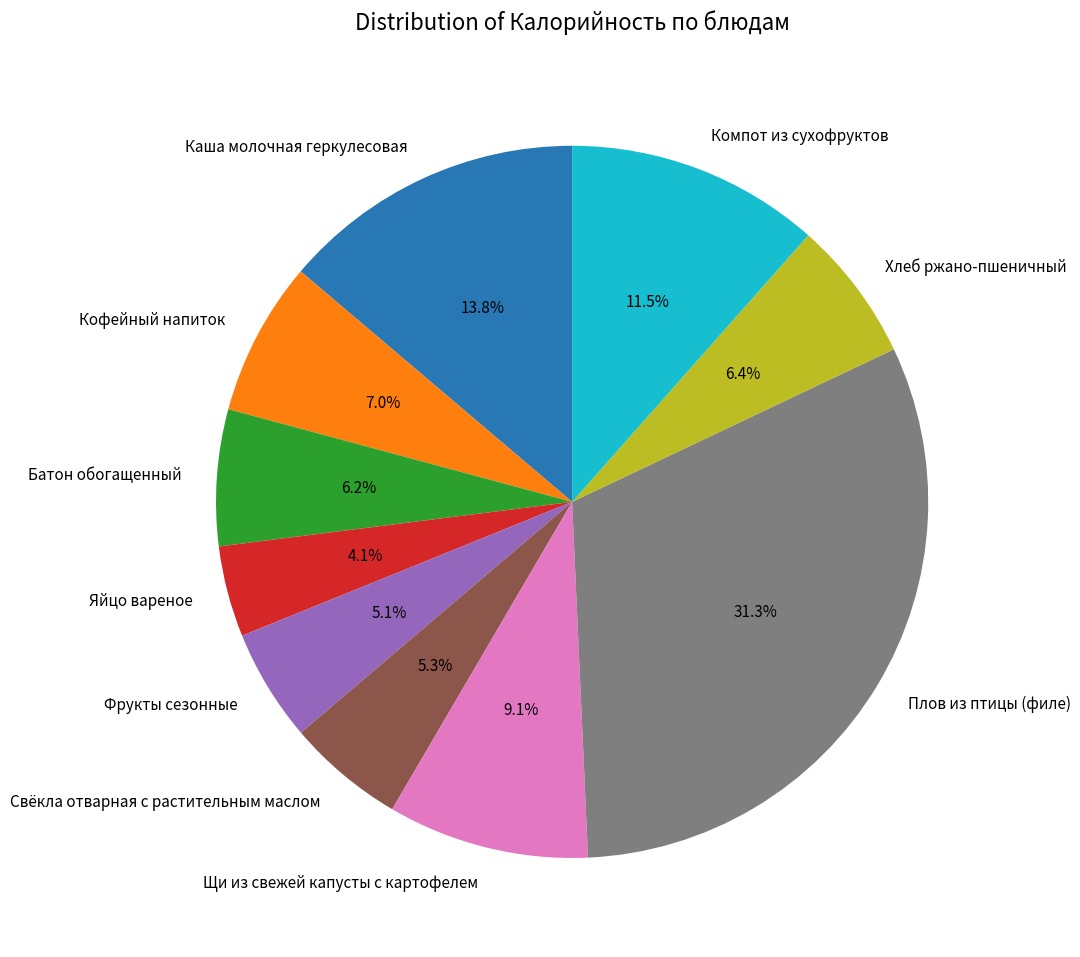

How much of the chart is everything except Батон обогащенный?

93.8%